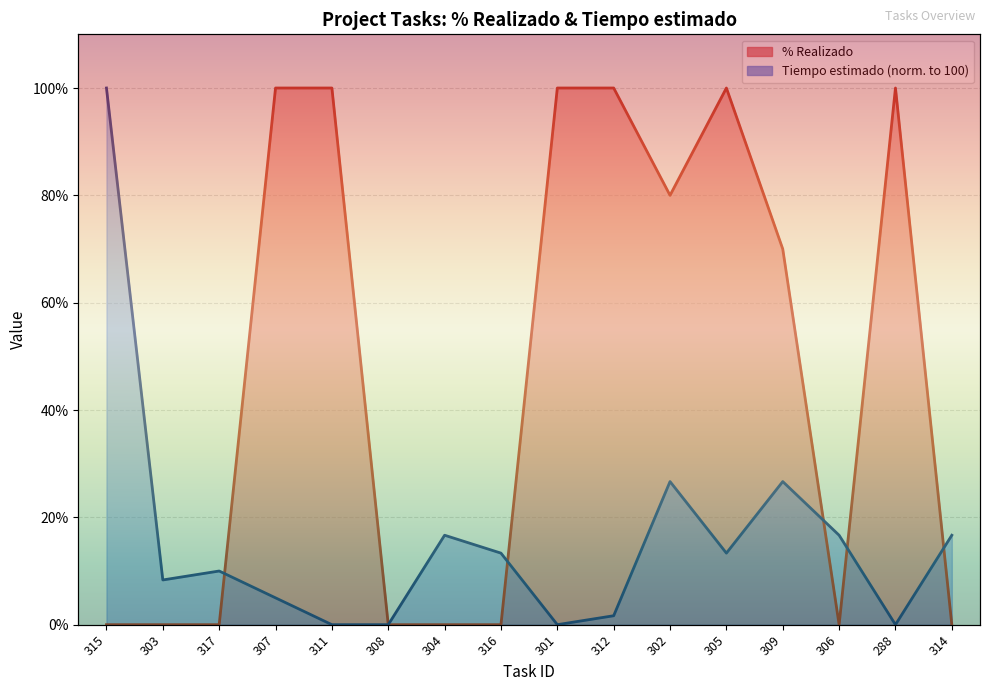

What position from the left is 301?

9